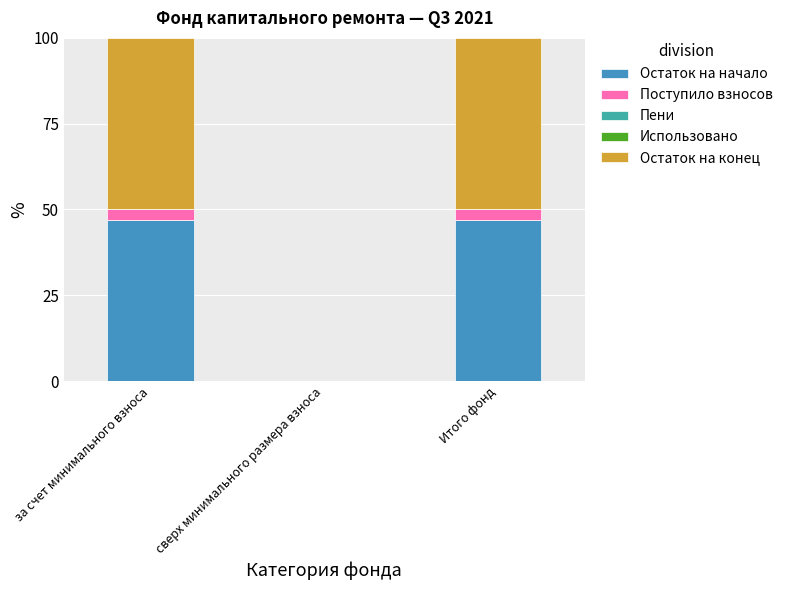

What is the sum of the Остаток на начало values at Итого фонд and за счет минимального взноса?

94.1